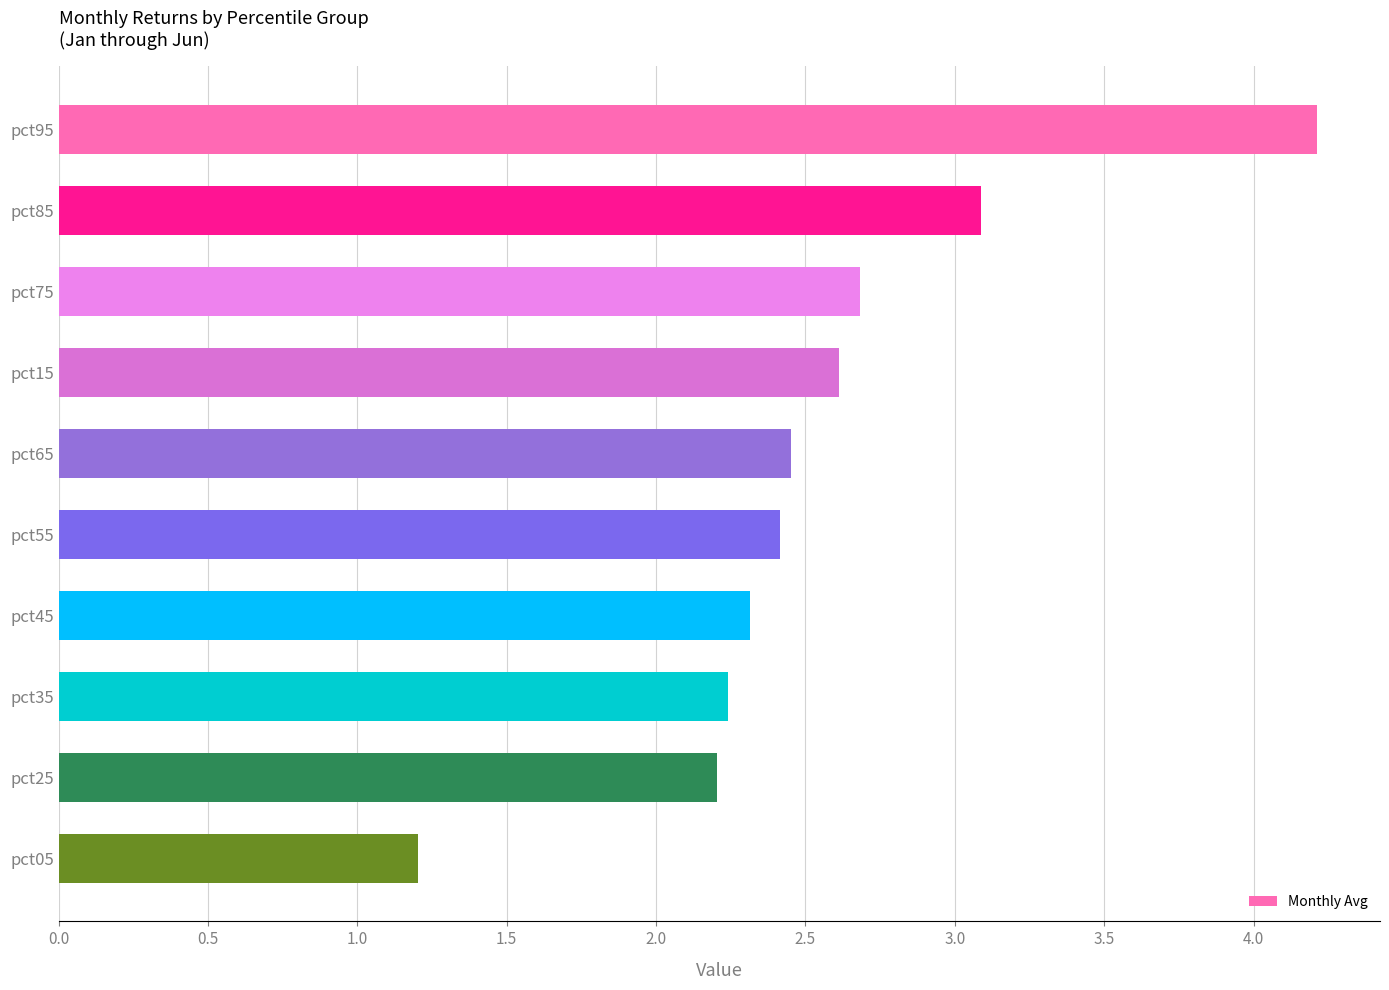

What is the difference between the maximum and minimum values?

3.0